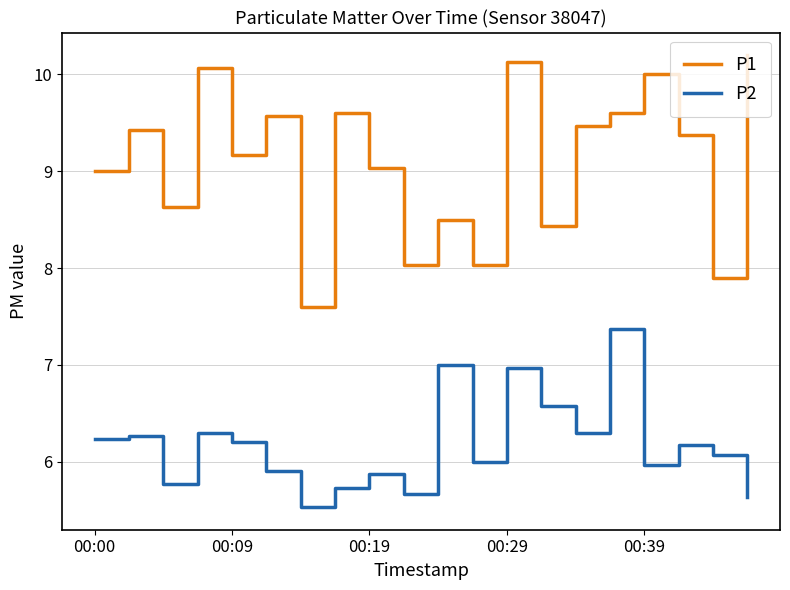

What is the difference between the maximum and minimum values in the P2 series?

1.8